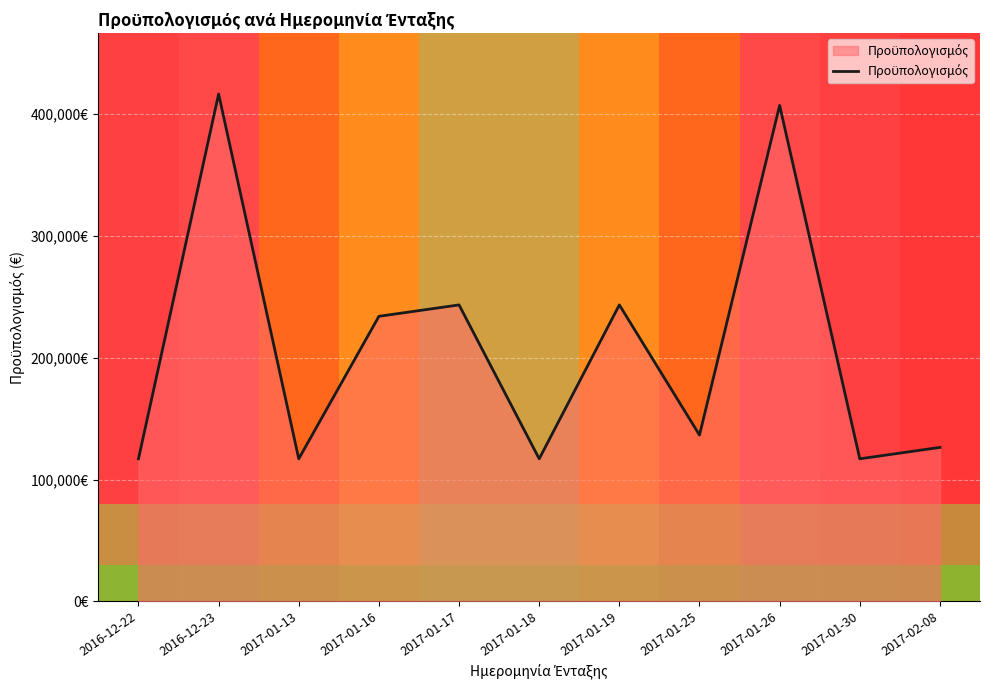

True or false: there are more than 0 points higher than both neighbors.

True